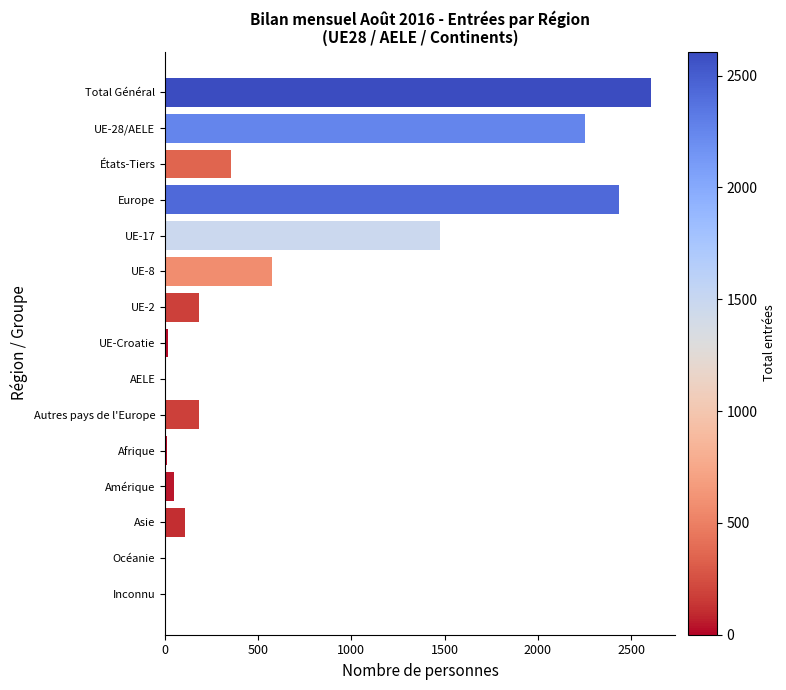

Are the bars horizontal?

Yes